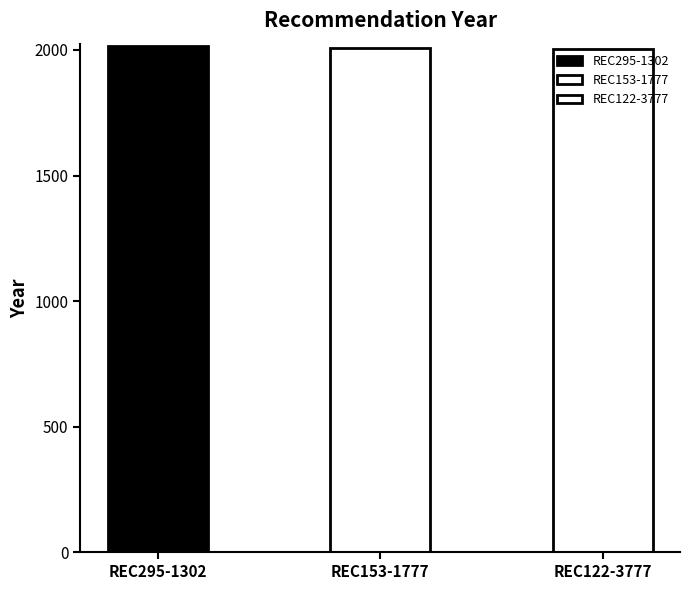

What is the change in value from REC295-1302 to REC122-3777?

-12